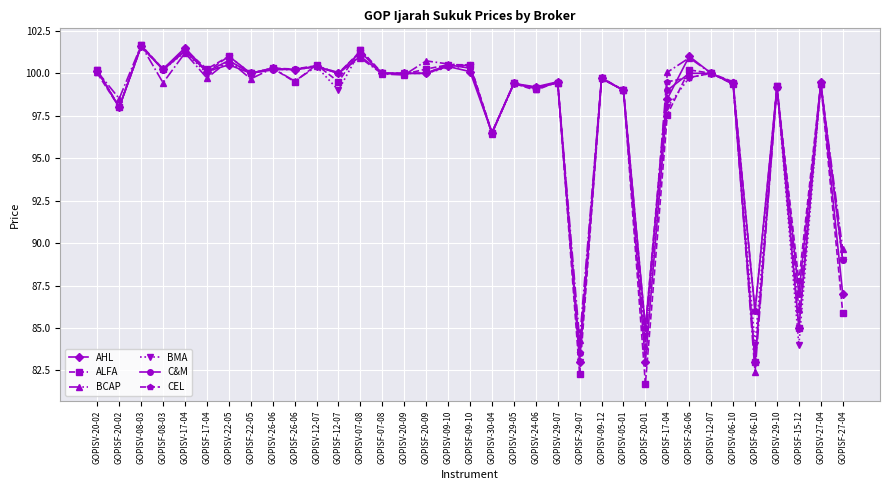

At which label is AHL closest to 92?

GOPISV-30-04